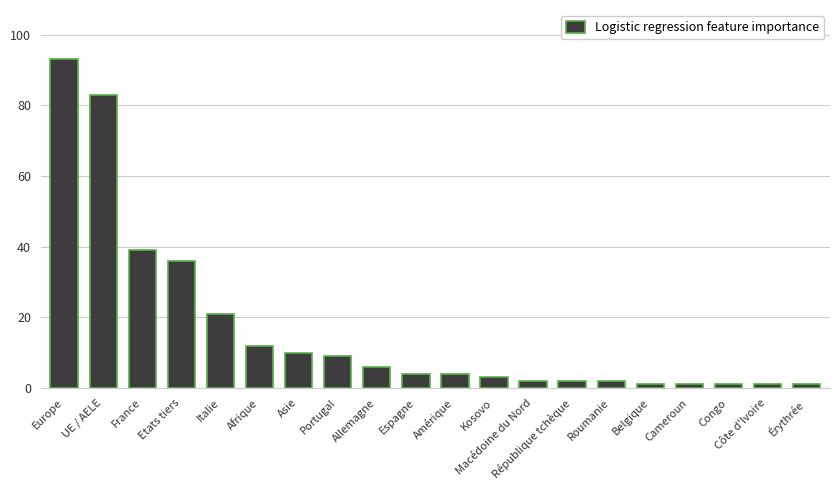

At which category does the chart reach its peak across all series?

Europe